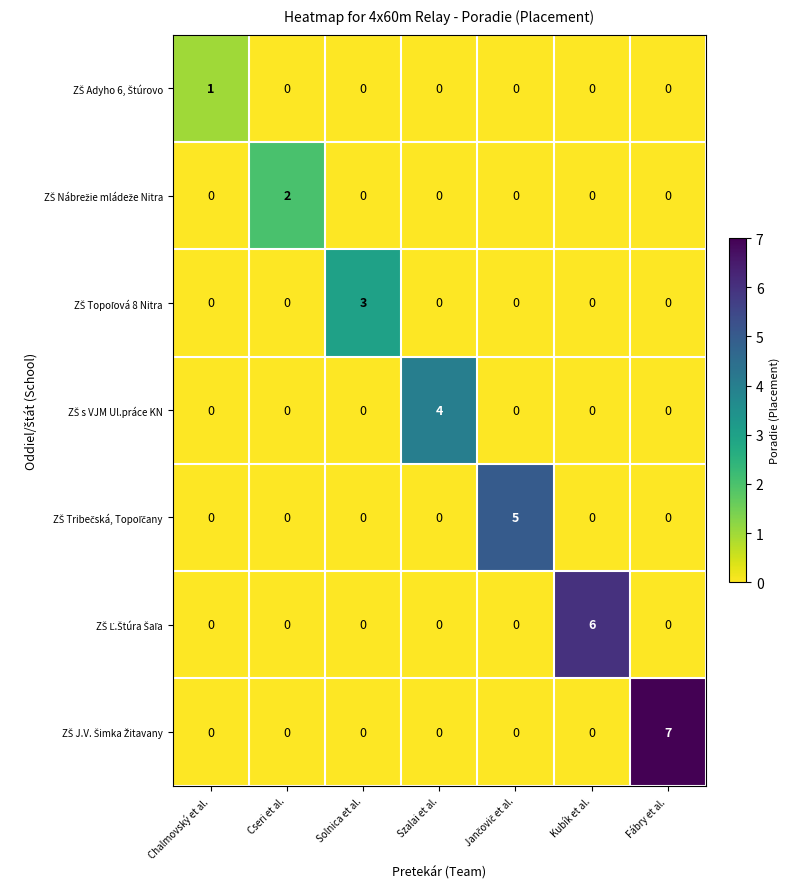

At which category is the sum across all series the highest?

Fábry et al.